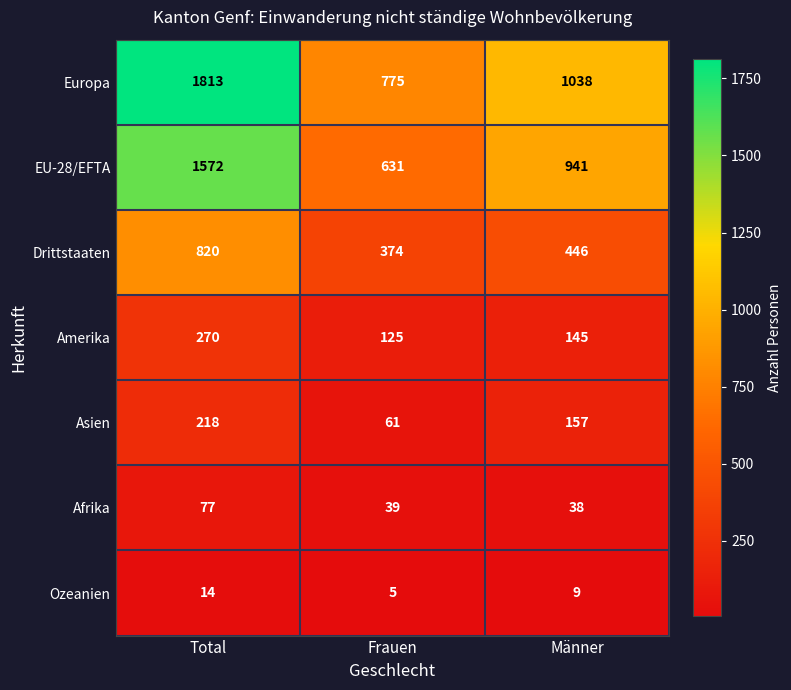

What is the sum of all Ozeanien values?

28